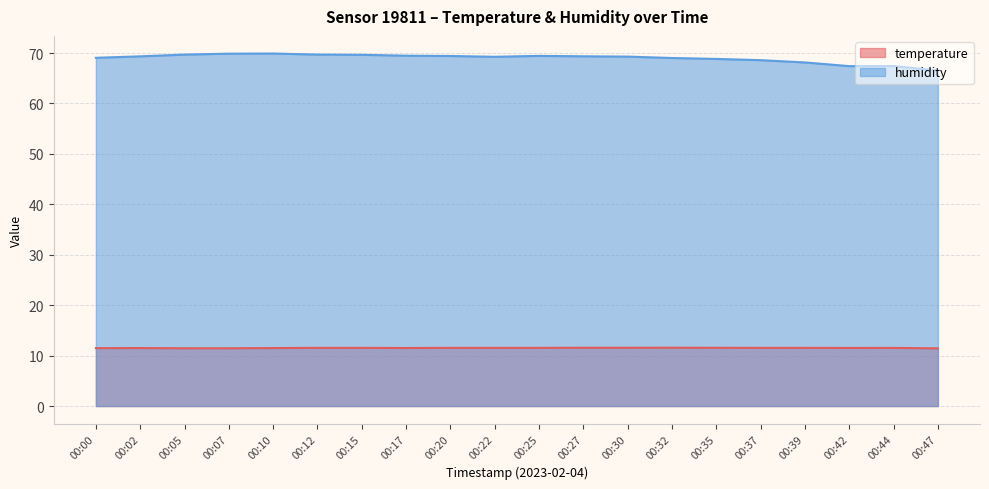

Does the chart display data point markers on the line(s)?

No